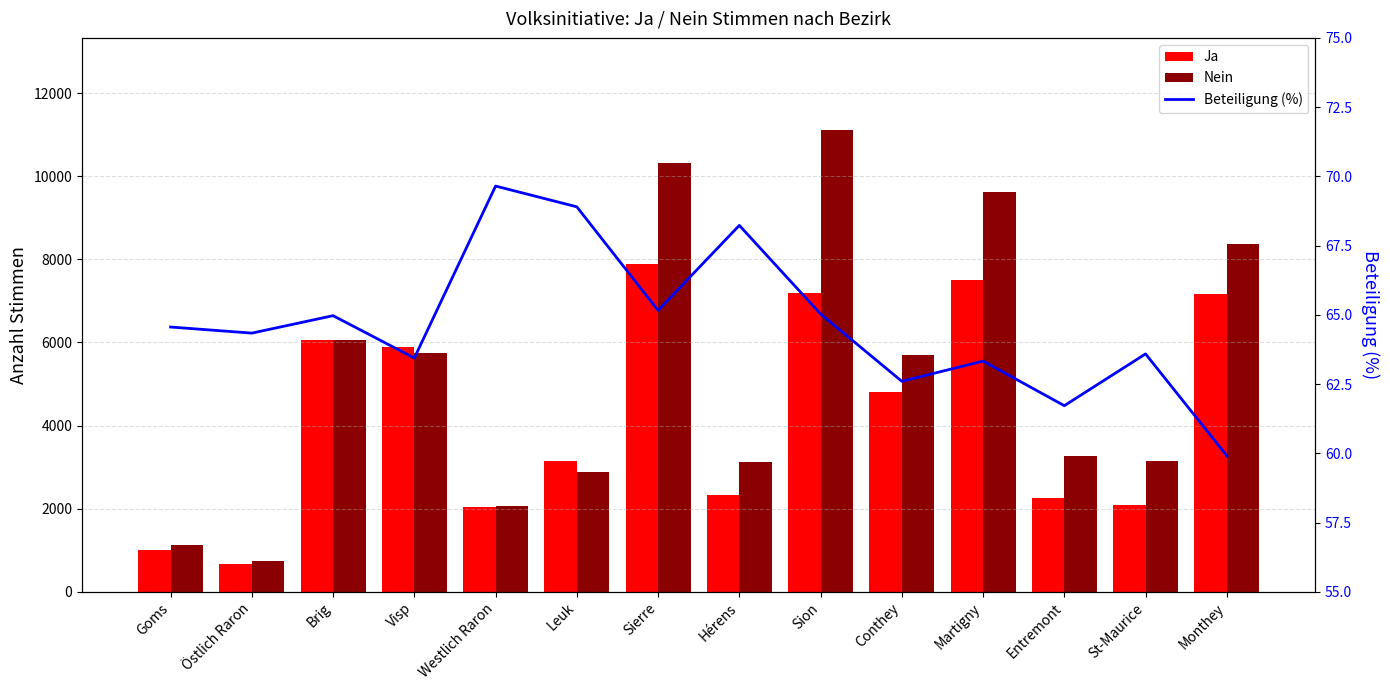

Between Visp and Sierre, which is larger?

Sierre